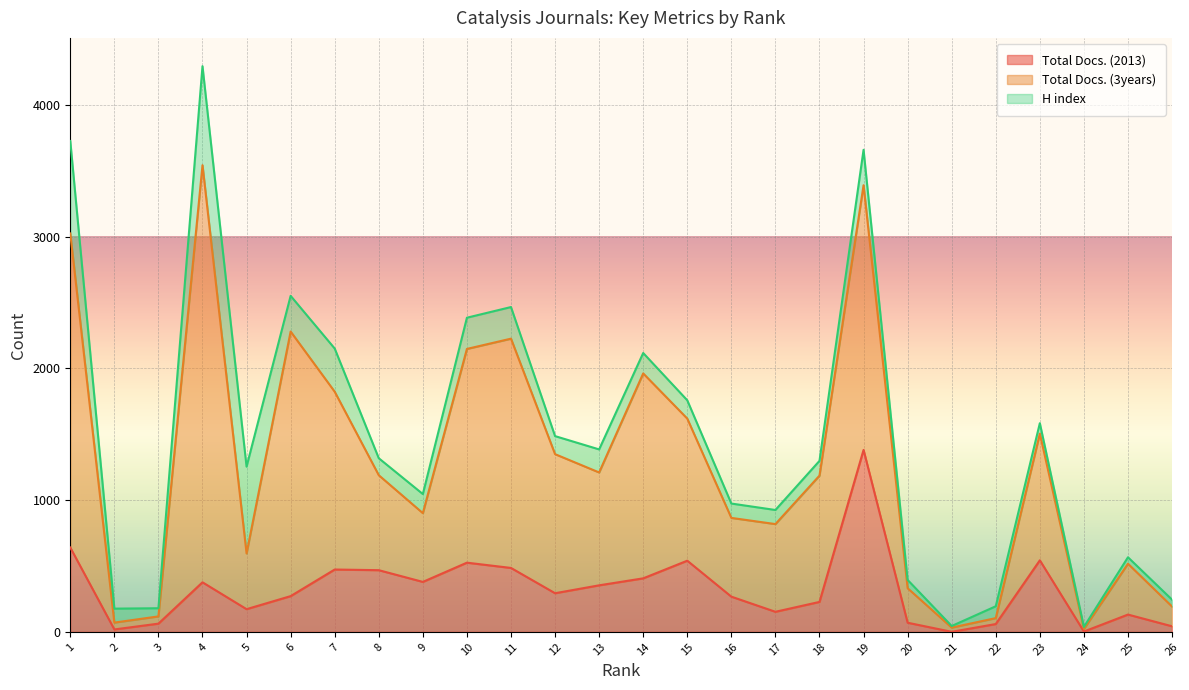

True or false: Total Docs. (3years) and Total Docs. (2013) intersect in this chart.

False